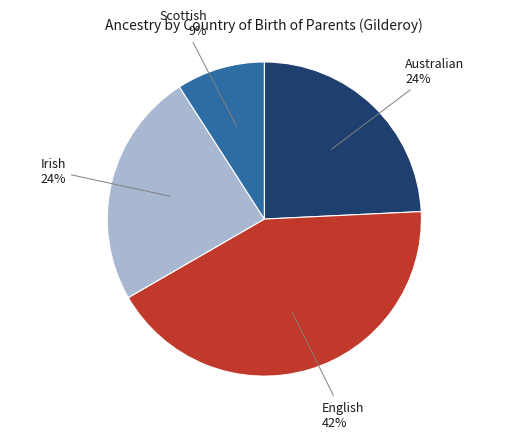

How many slices are in this pie chart?

4